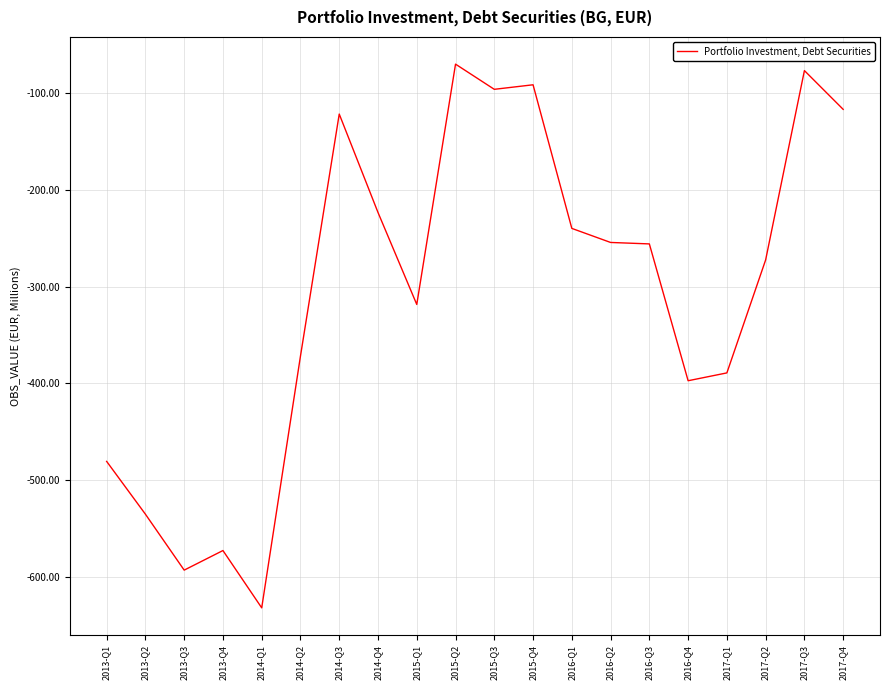

Read the value at 2013-Q3.

-592.9